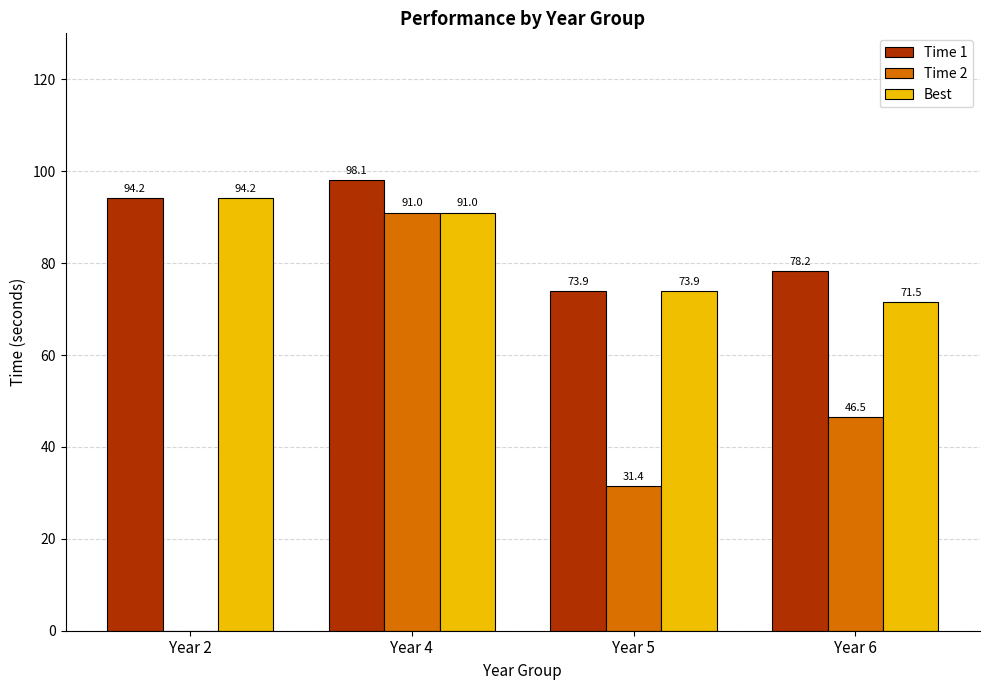

The Time 2 series shows 37.3 at Year 2. True or false?

False